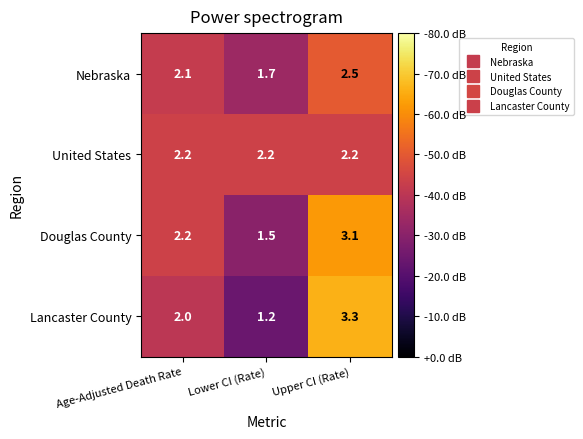

What is the difference between the maximum and minimum values in the Nebraska series?

0.8